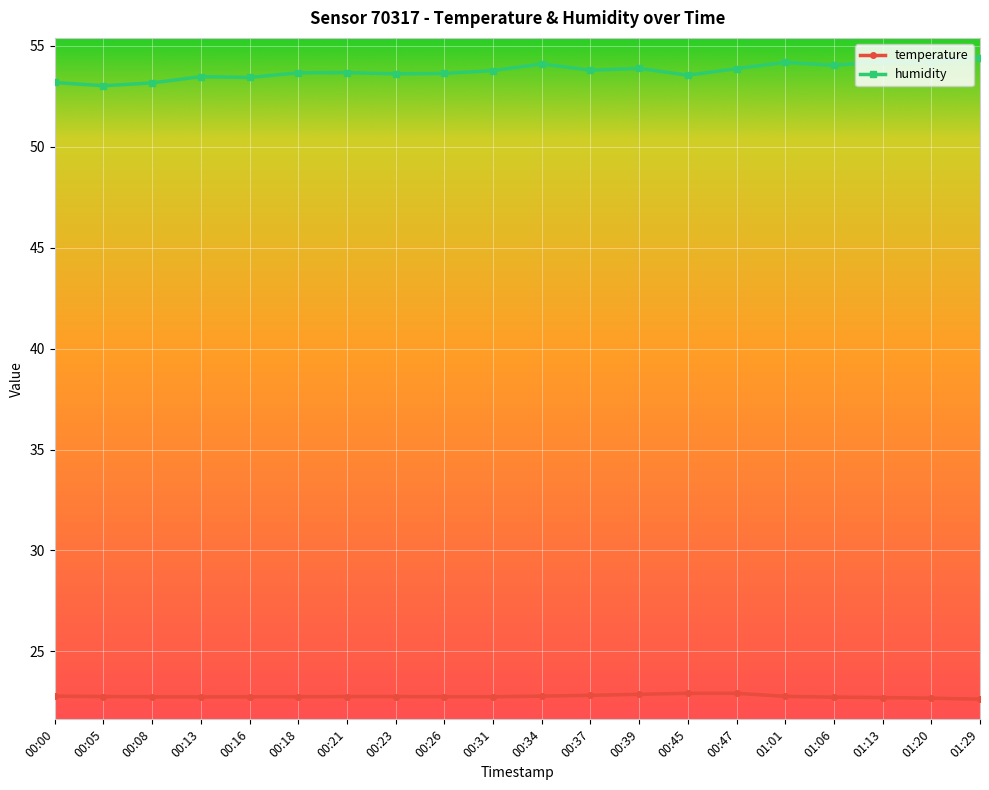

What is the value of the temperature point at the 1st from the left?

22.8